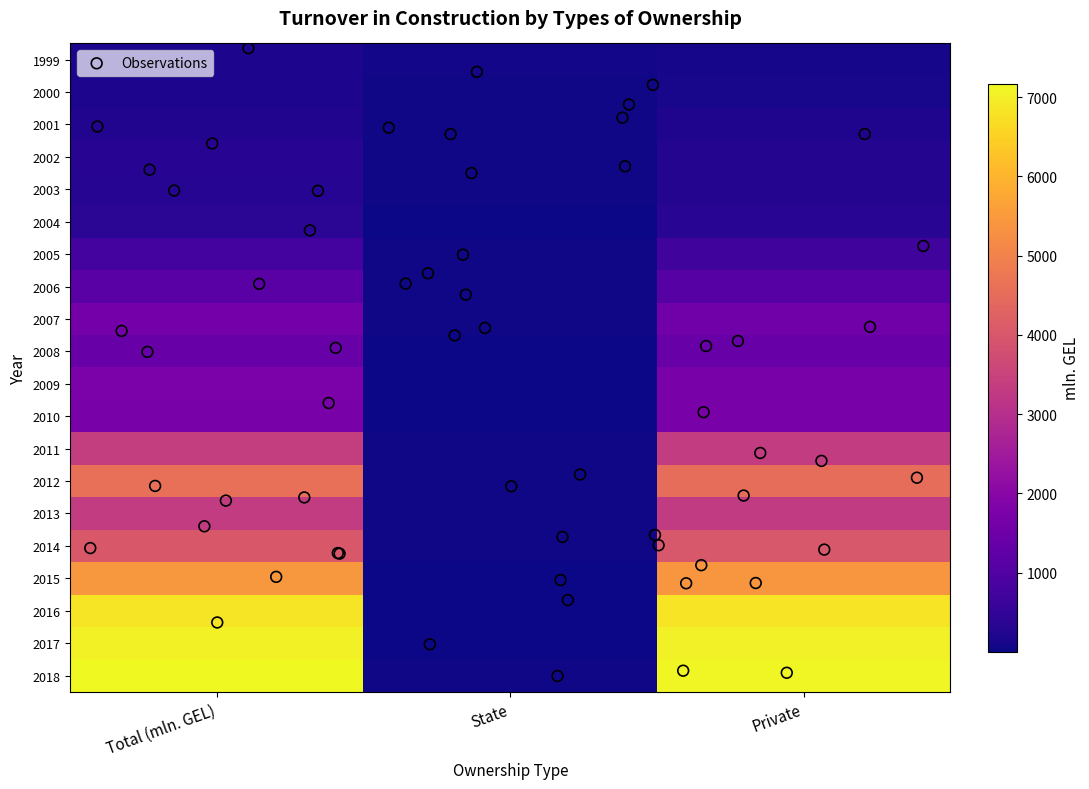

Which series has the largest total across all categories?

2018